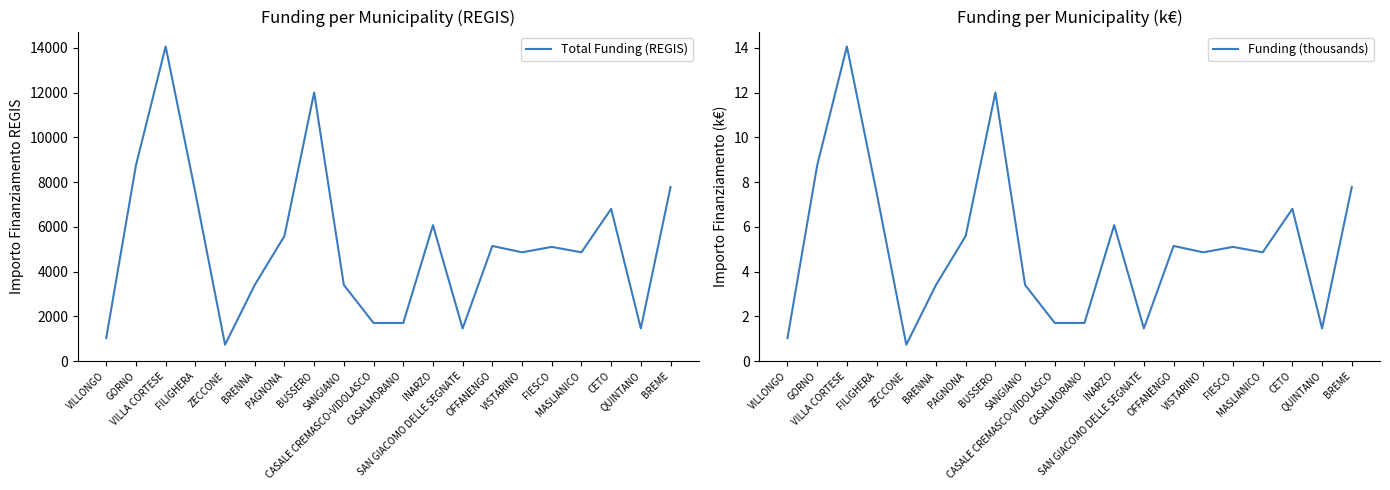

How many data points in Total Funding (REGIS) are less than 5103?

10